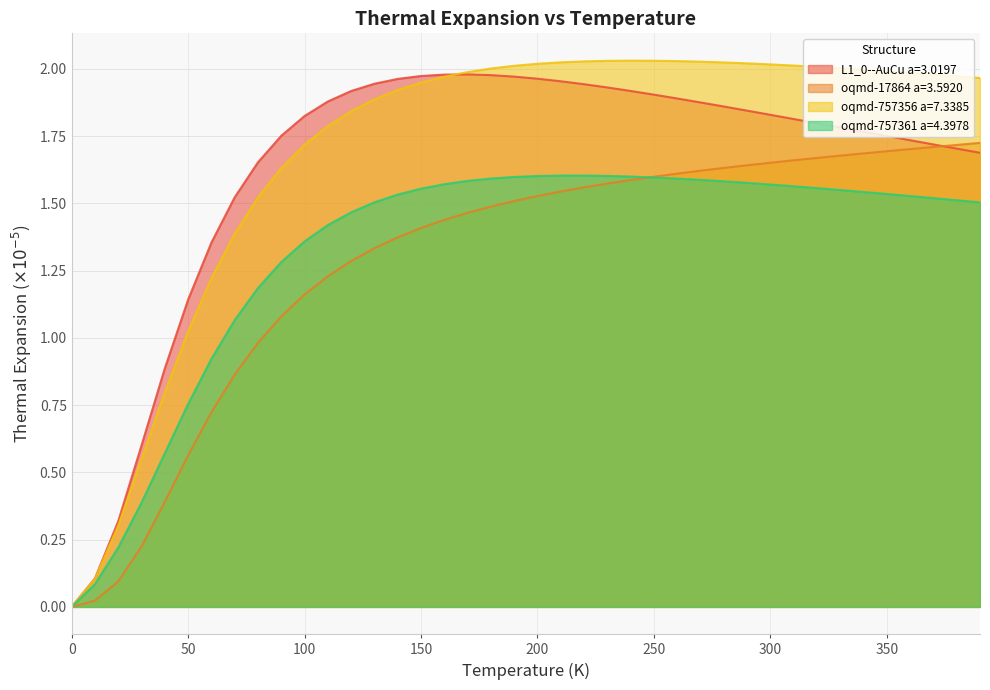

What is the difference between the maximum and second lowest values in the oqmd-17864 a=3.5920 series?

1.7